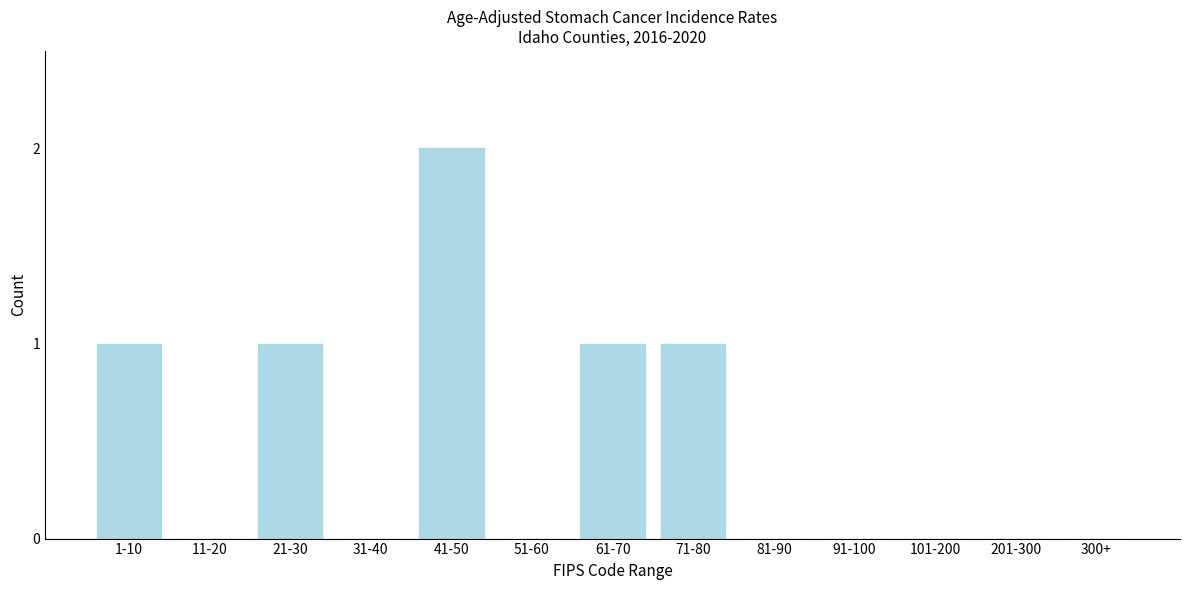

Reading left to right, extract all data points from this chart.

1-10=1	11-20=0	21-30=1	31-40=0	41-50=2	51-60=0	61-70=1	71-80=1	81-90=0	91-100=0	101-200=0	201-300=0	300+=0